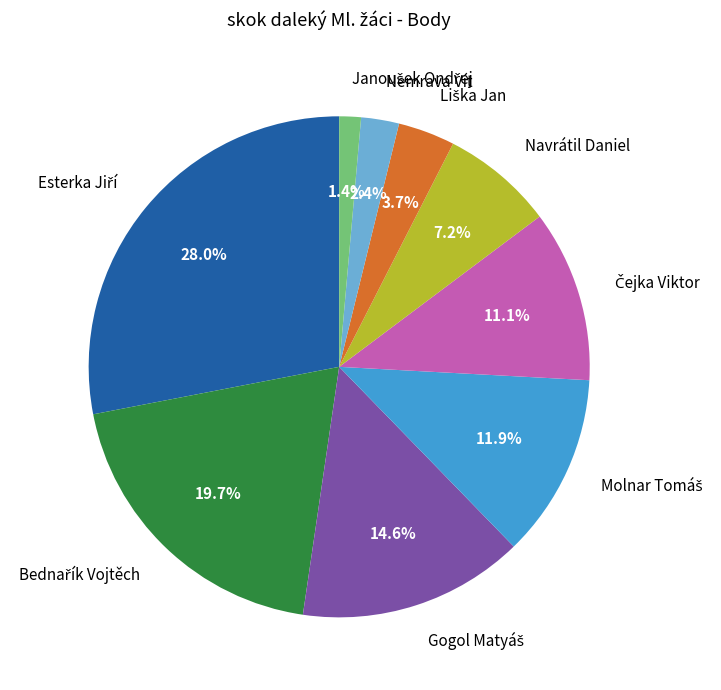

Count the number of slices in the pie.

9